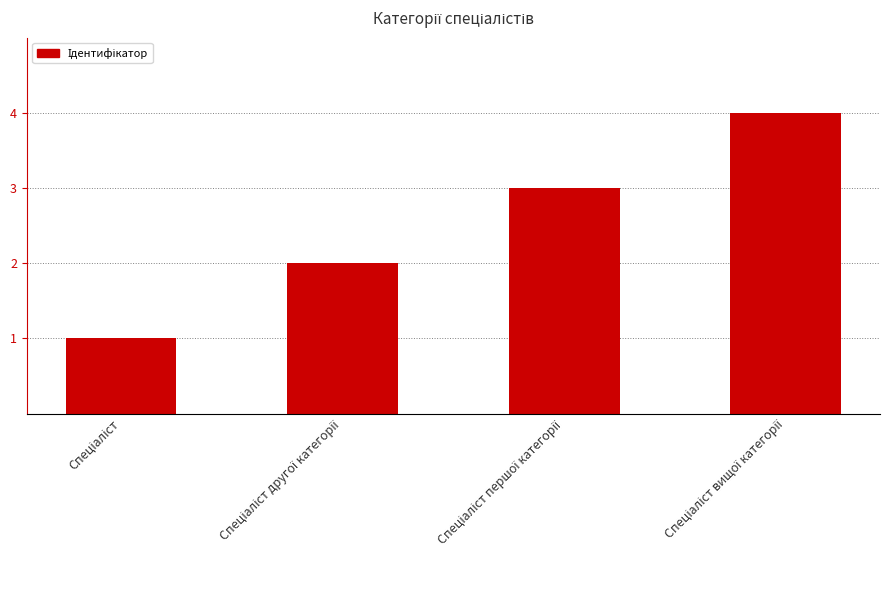

What is the greatest value displayed?

4